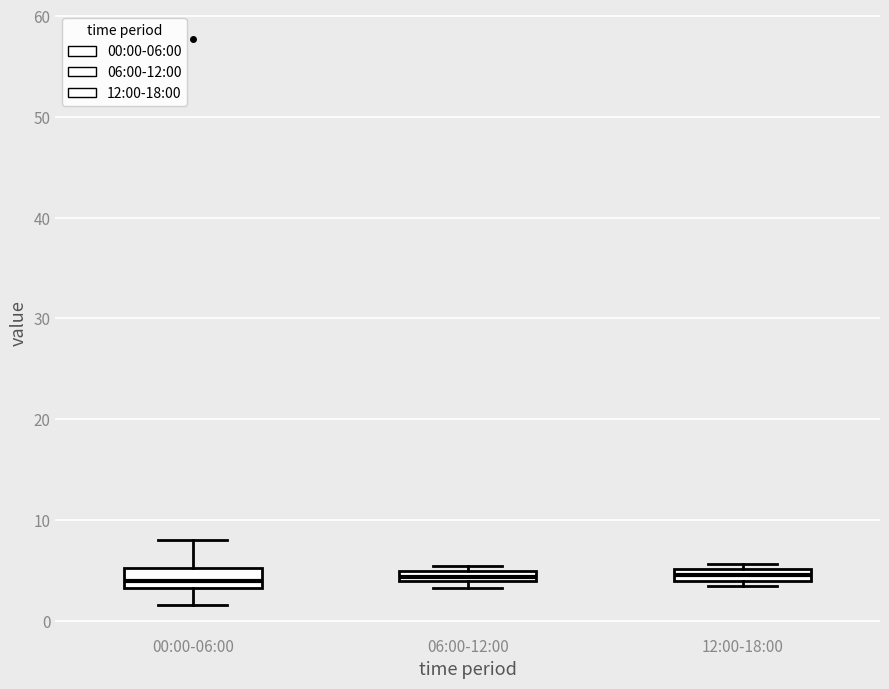

Where is the upper edge of the box for 12:00-18:00 on the y-axis? The values are not printed on the chart, so give them approximately, as read against the axis.

5